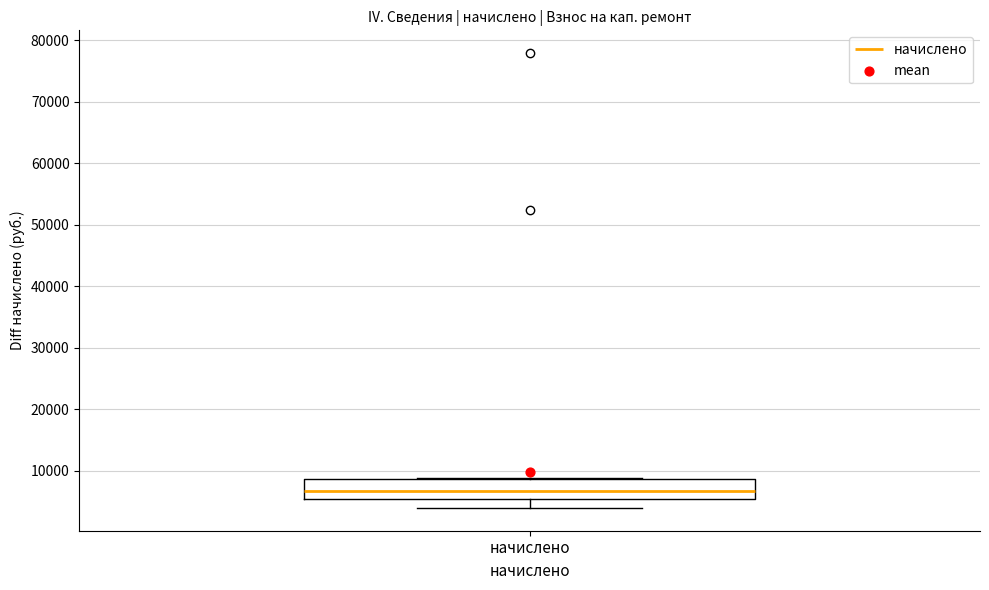

Read this box plot against the y-axis: the position of the median line, the range covered by the box, and the ends of both whiskers. The values are not printed on the chart, so give them approximately, as read against the axis.

median 7000, box 5000 to 9000, whiskers 4000 to 9000